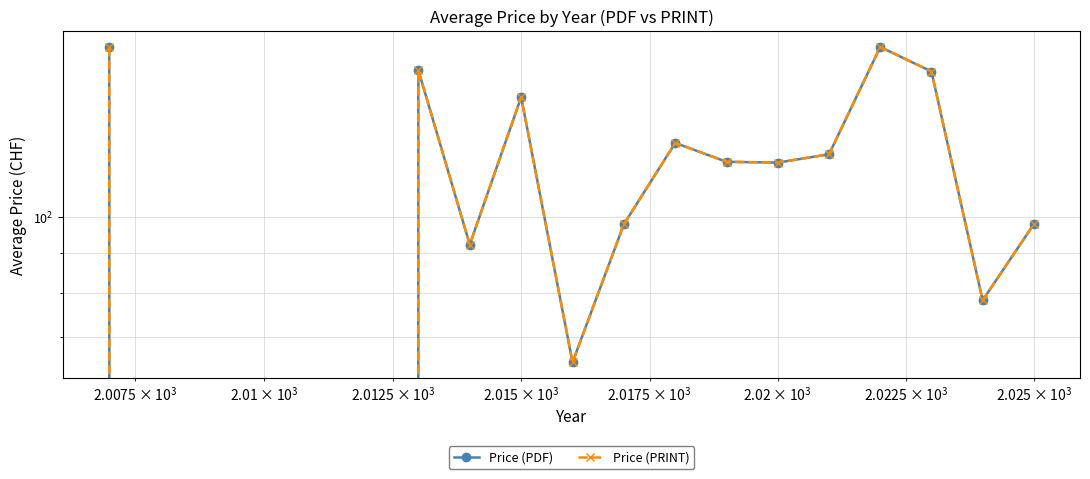

At how many categories does at least one series exceed 73?

13